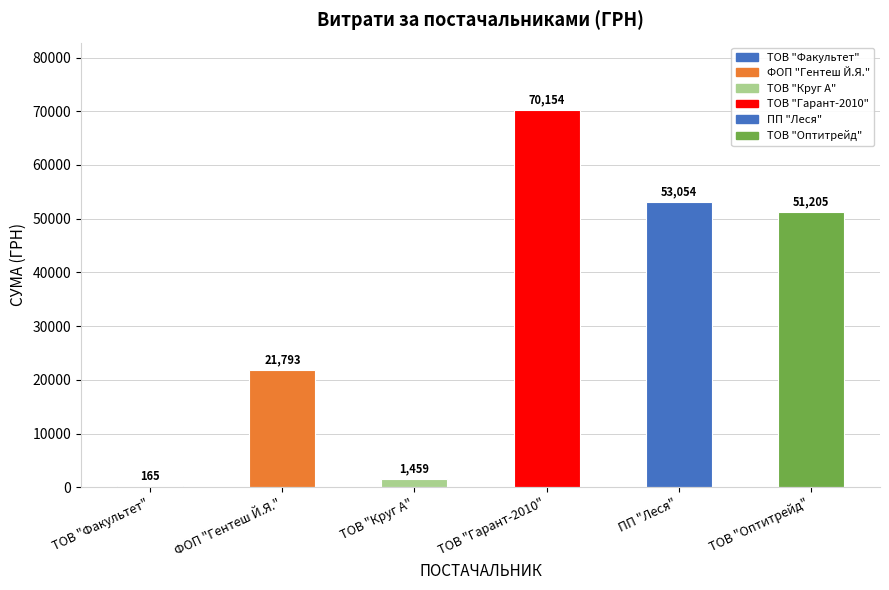

Which category has the highest value across all series?

ТОВ "Гарант-2010"